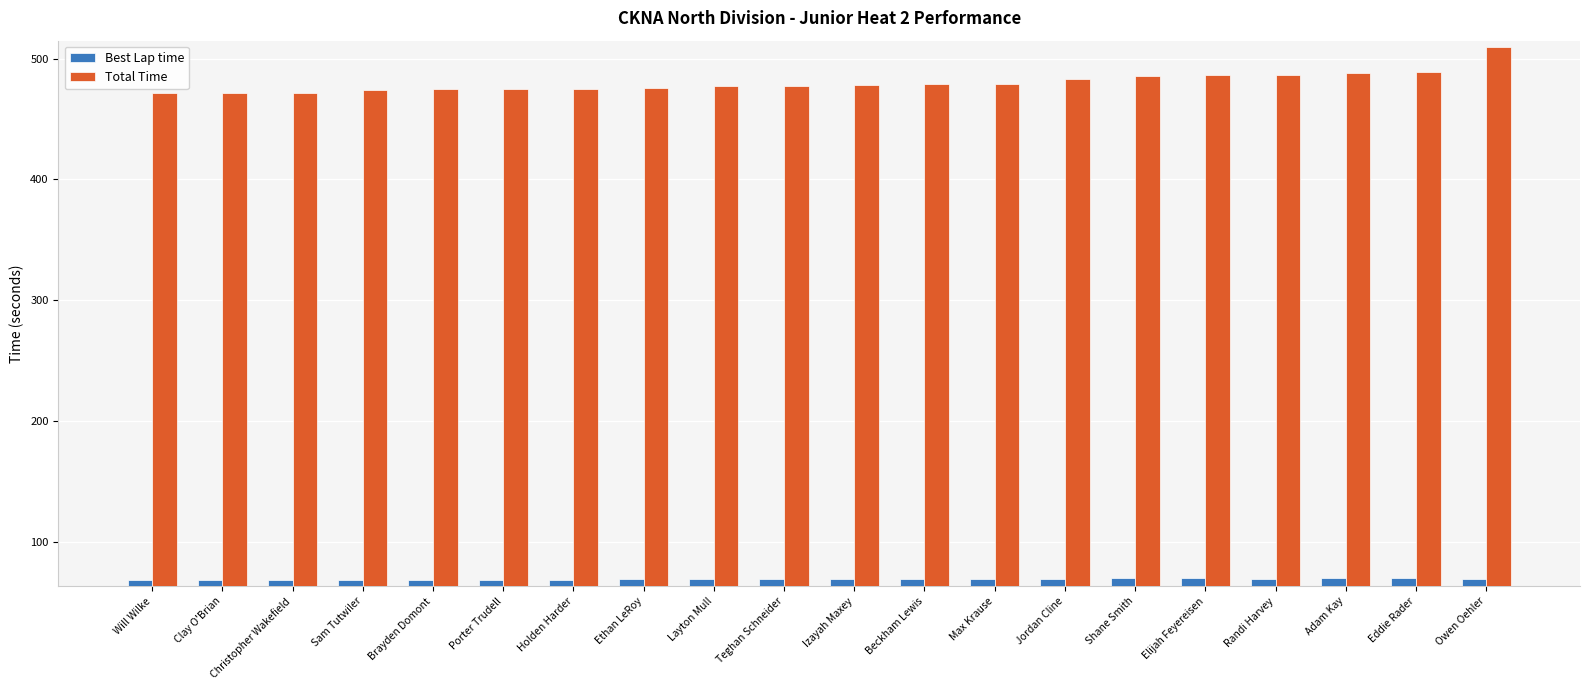

What is the difference between the highest and lowest values at Eddie Rader?

418.7